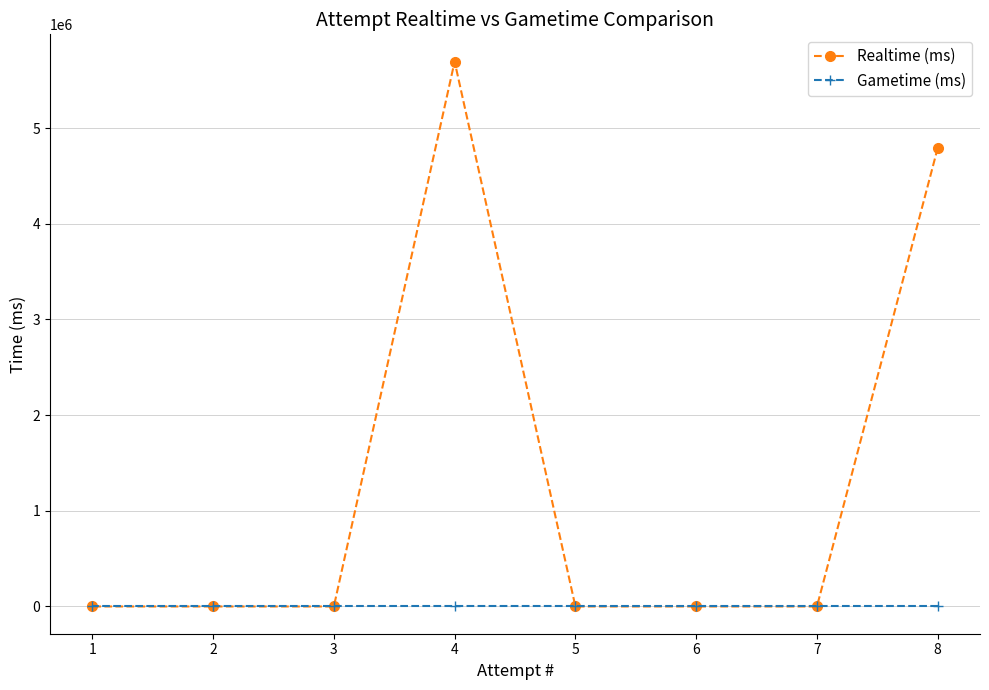

What is the sum of the Realtime (ms) values at 4 and 6?

5694408